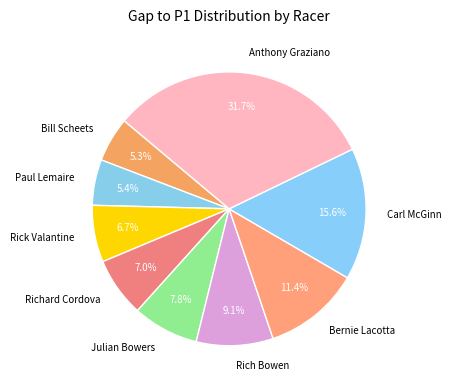

Between Bill Scheets and Bernie Lacotta, which is larger?

Bernie Lacotta